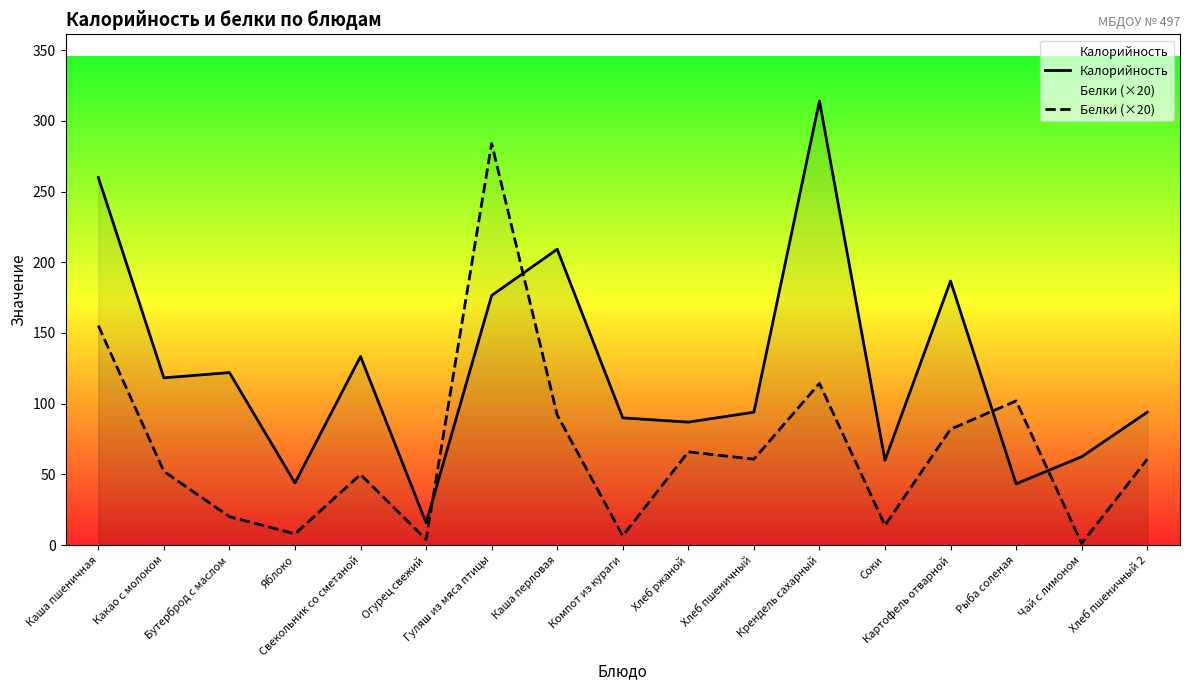

Reading left to right, what are all the values shown in this chart?

Калорийность: 260.0	118.3	122.0	44.0	133.4	15.8	176.5	209.2	90.0	87.0	94.0	314.0	60.0	186.7	43.4	62.5	94.0
Белки (×20): 155.2	52.2	20.2	8.0	50.0	4.0	284.0	92.0	6.6	66.0	60.8	114.4	14.0	82.0	102.0	1.2	60.8